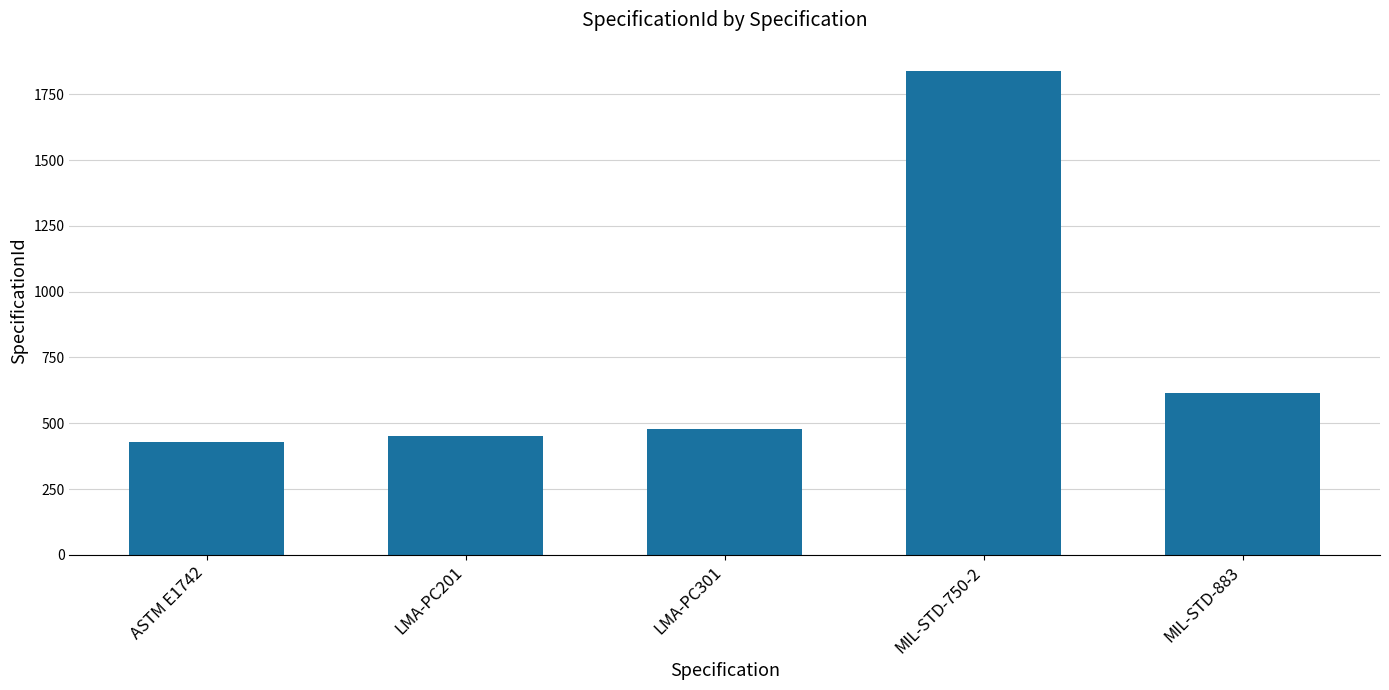

Reading left to right, transcribe all the data shown in this chart.

ASTM E1742=429	LMA-PC201=453	LMA-PC301=478	MIL-STD-750-2=1839	MIL-STD-883=614